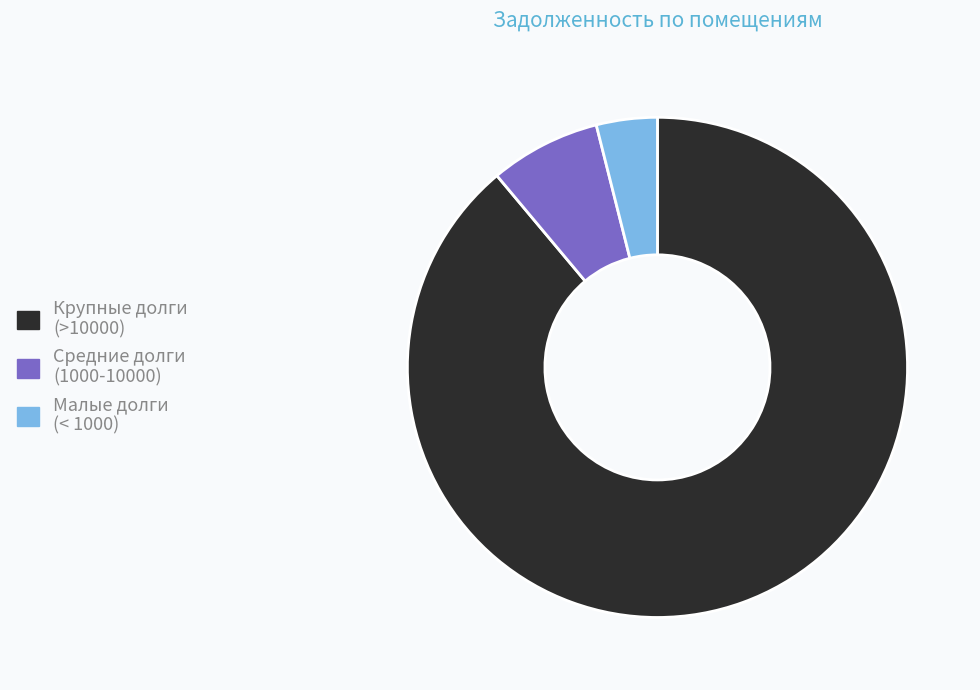

Is it true that Крупные долги (>10000) is 76% of the pie?

False